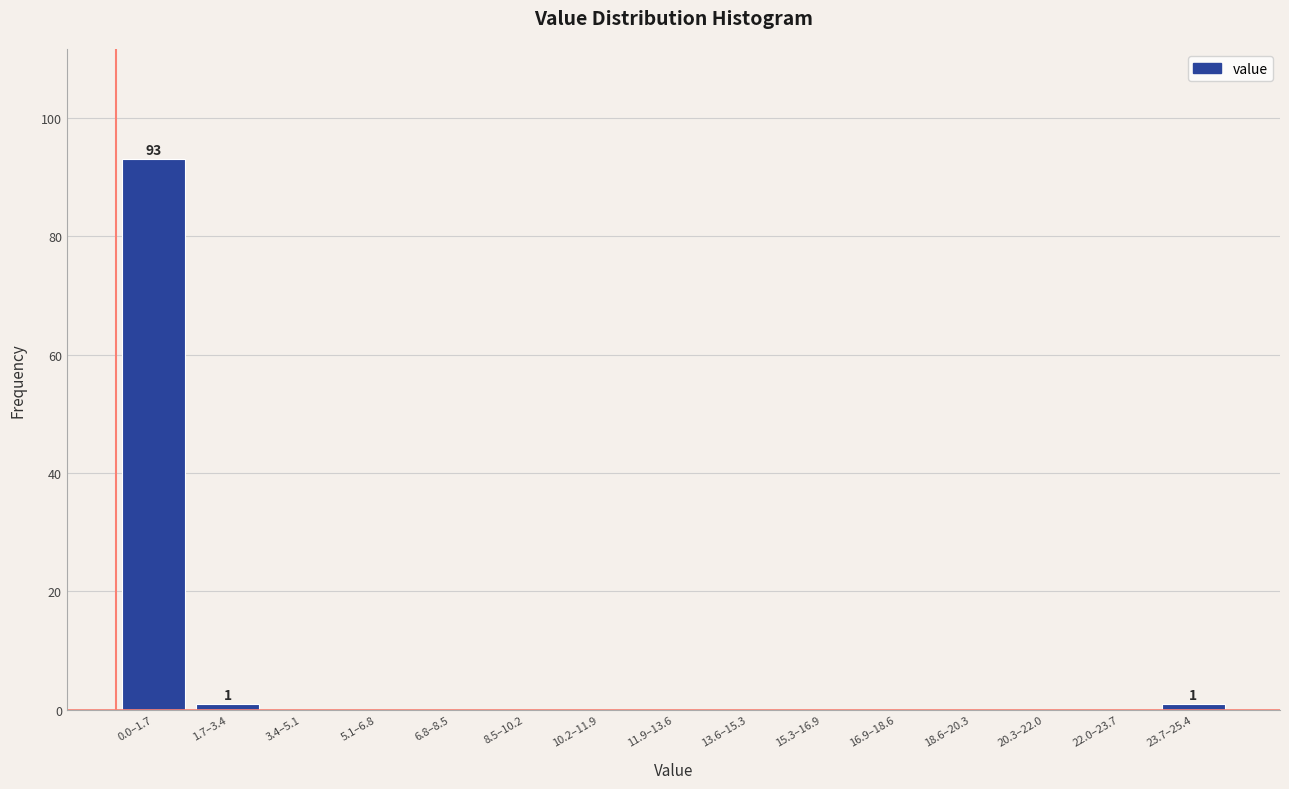

Reading left to right, what are all the values shown in this chart?

0.0–1.7=93	1.7–3.4=1	3.4–5.1=0	5.1–6.8=0	6.8–8.5=0	8.5–10.2=0	10.2–11.9=0	11.9–13.6=0	13.6–15.3=0	15.3–16.9=0	16.9–18.6=0	18.6–20.3=0	20.3–22.0=0	22.0–23.7=0	23.7–25.4=1